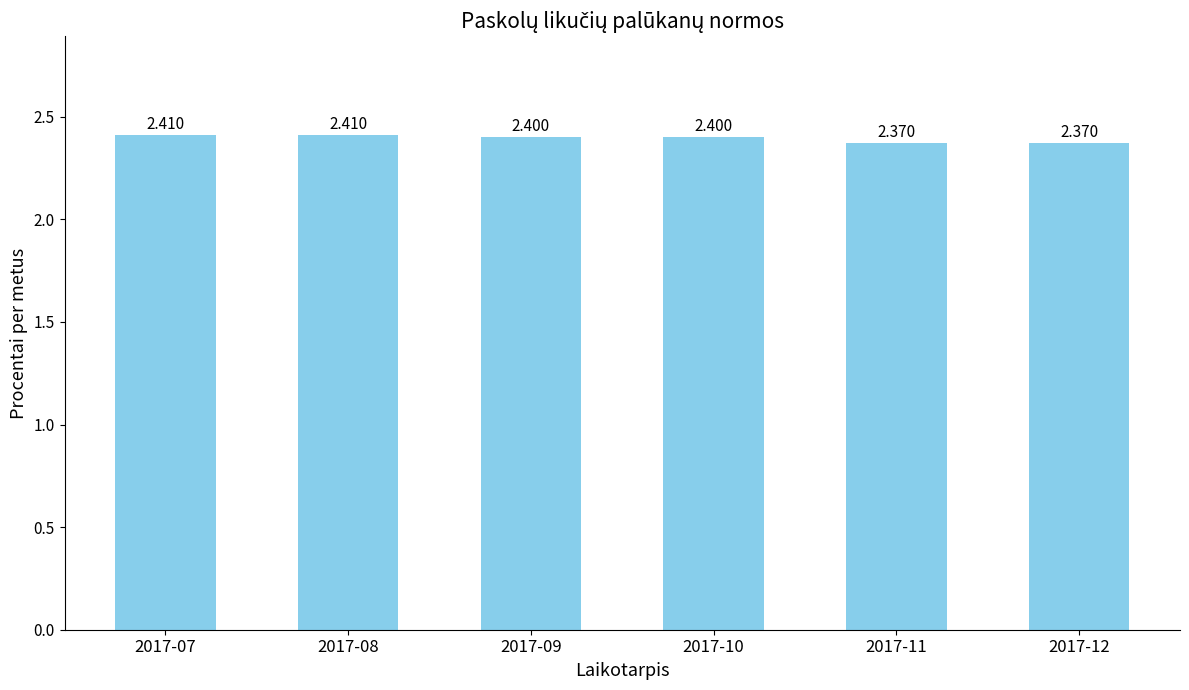

Count the number of categories in the chart.

6